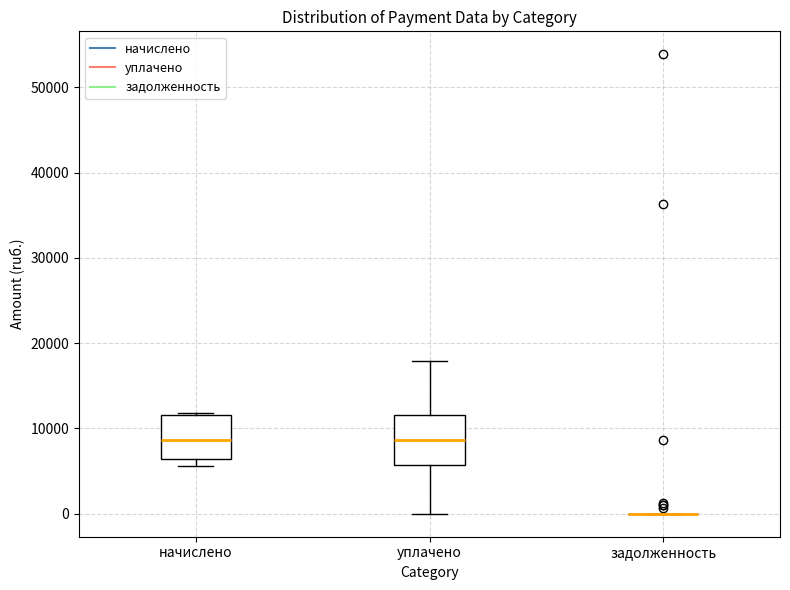

Where is the lower edge of the box for уплачено on the y-axis? The values are not printed on the chart, so give them approximately, as read against the axis.

6000